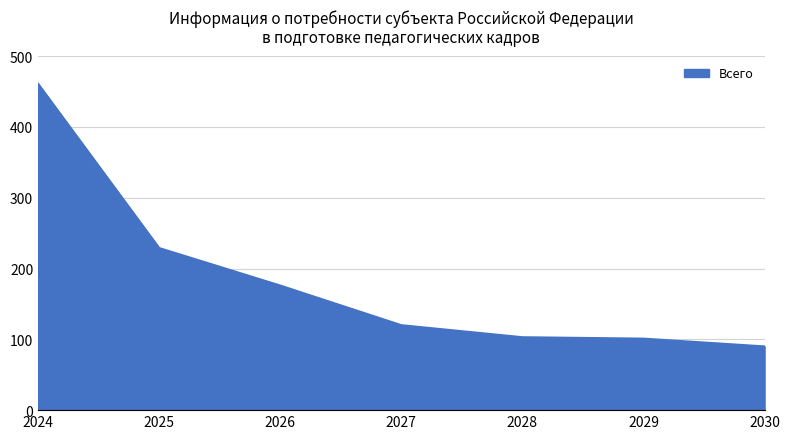

True or false: there are more than 1 points higher than both neighbors.

False